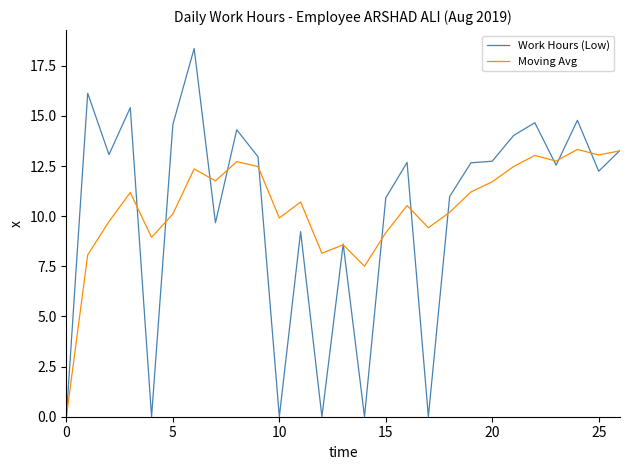

How many lines are shown in the chart?

2